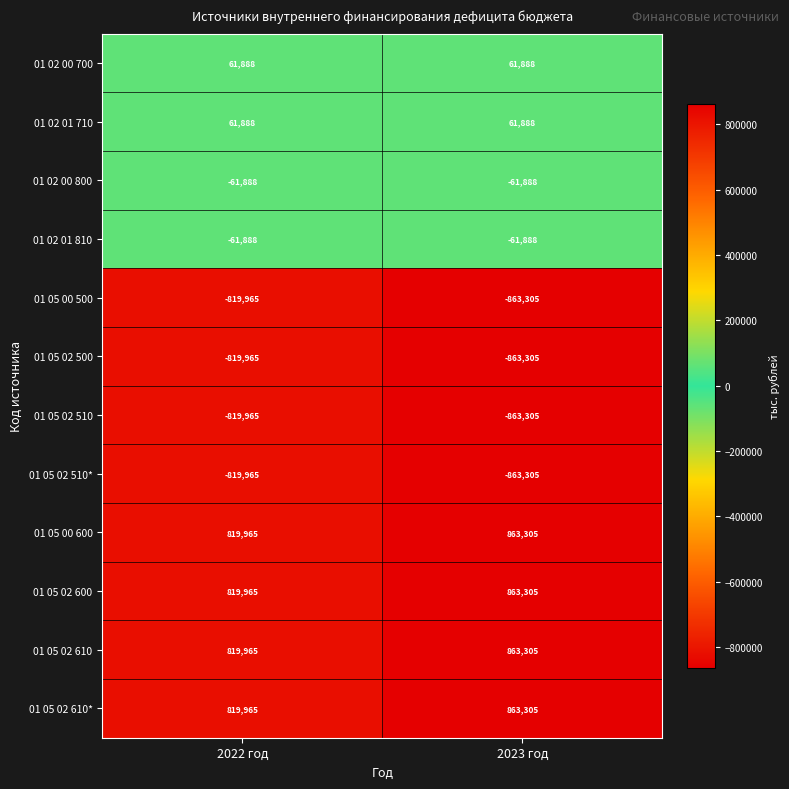

What is the approximate value of 01 05 02 510* at 2023 год, to the nearest 10?

-863300